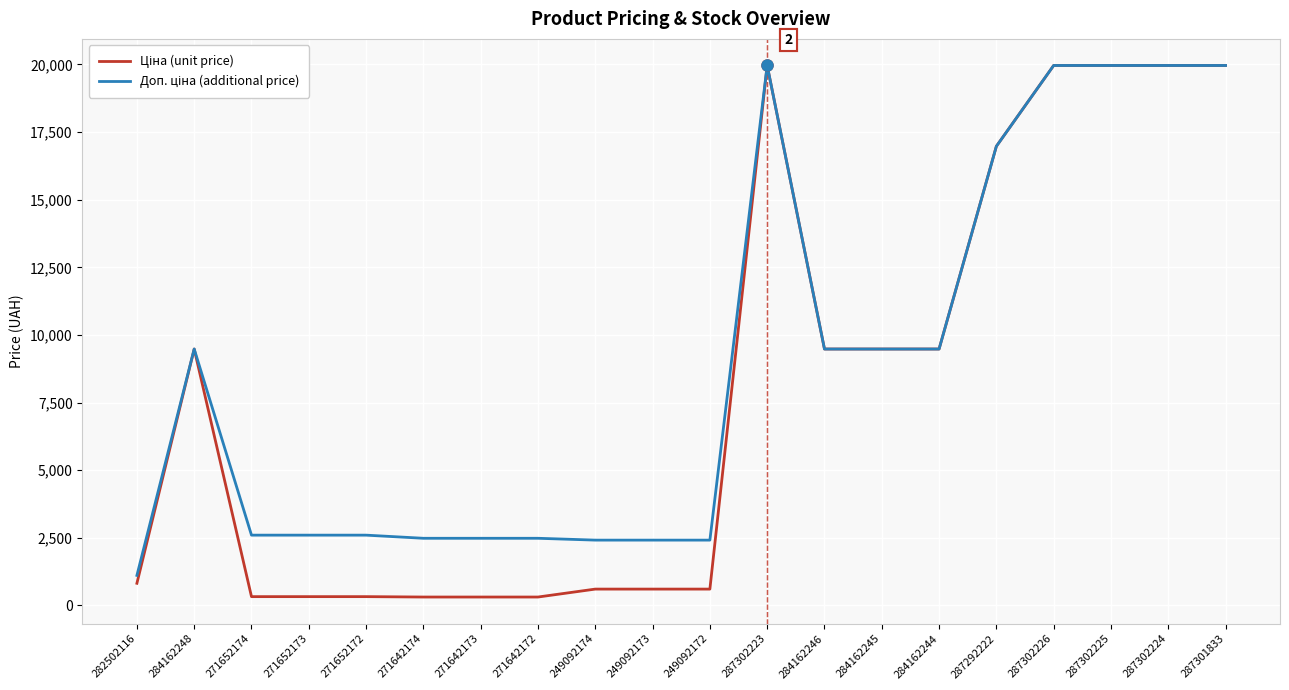

What is the total value across all series at 249092174?

3018.6